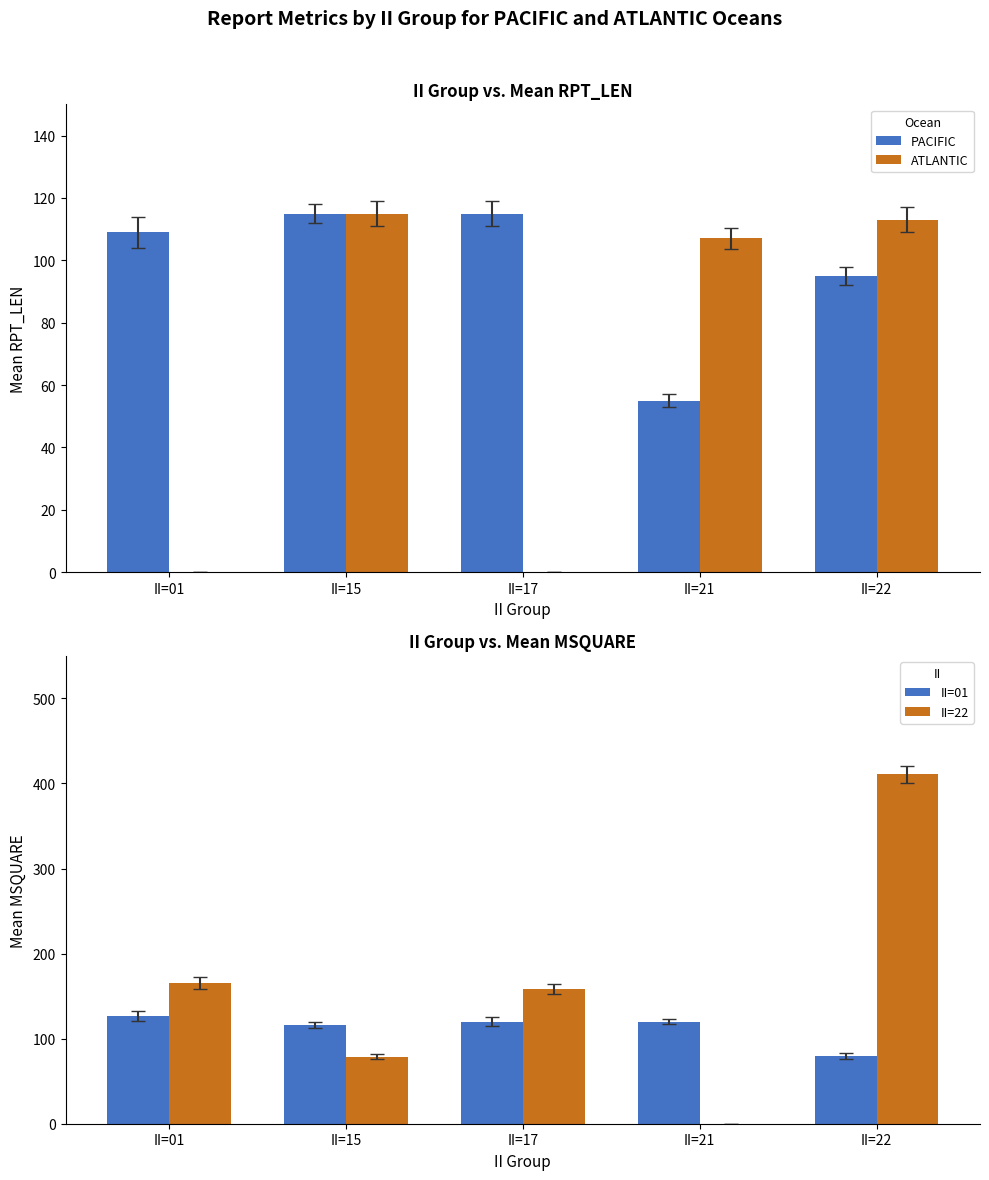

Between II=22 and II=15, which is larger?

II=15